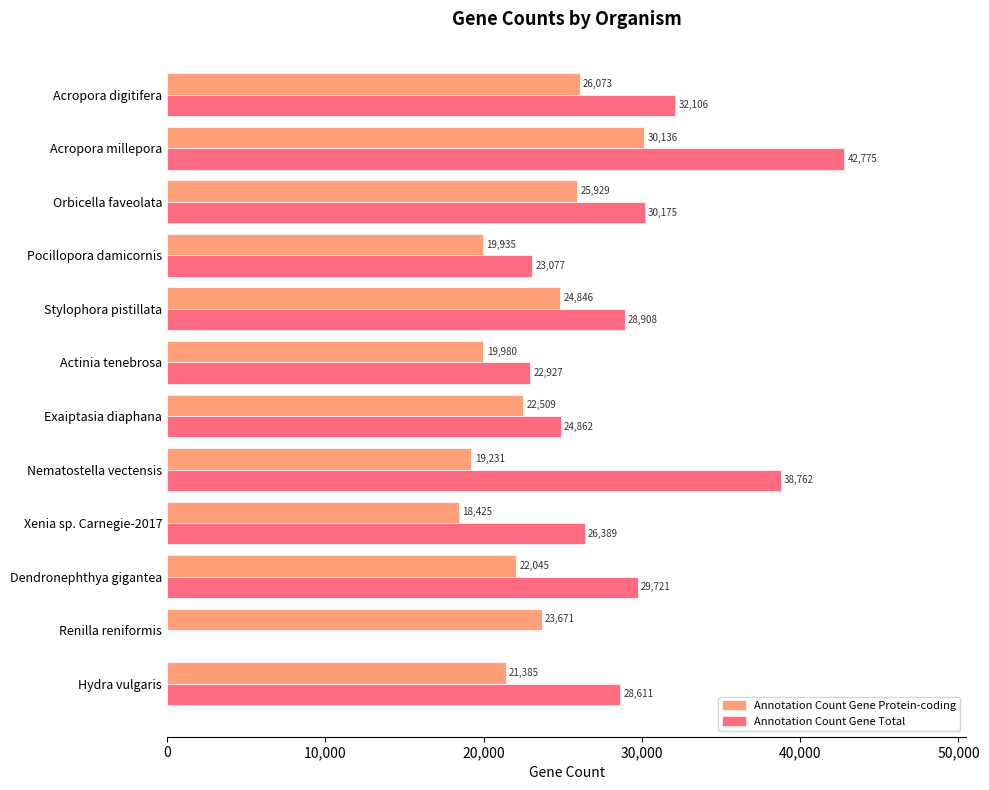

What is the sum of the Annotation Count Gene Protein-coding values at Hydra vulgaris and Actinia tenebrosa?

41365